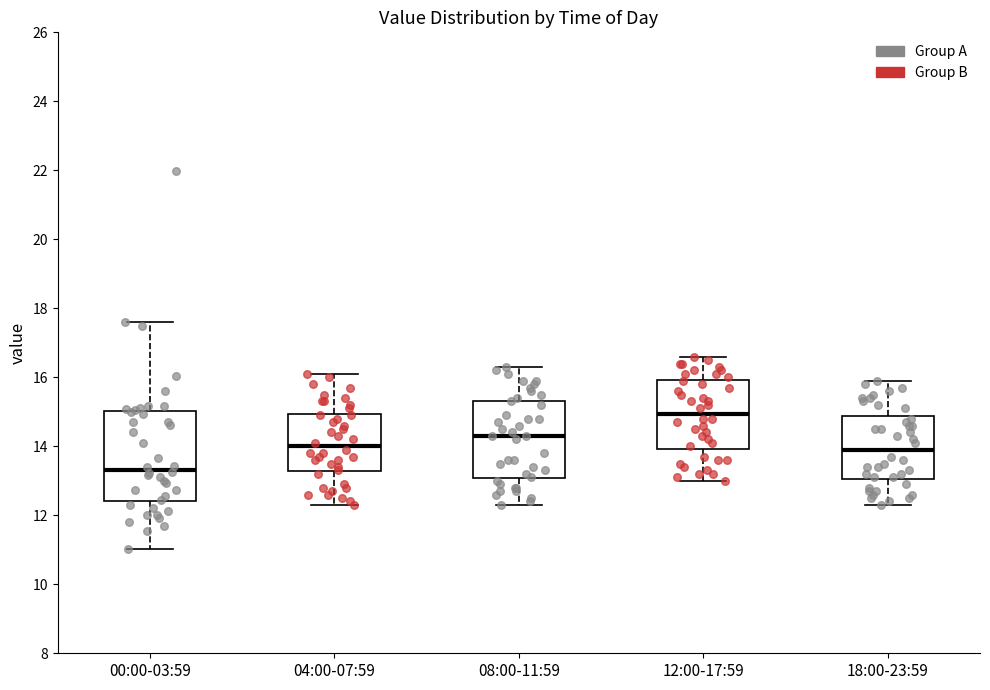

Which box's median line is the highest?

12:00-17:59